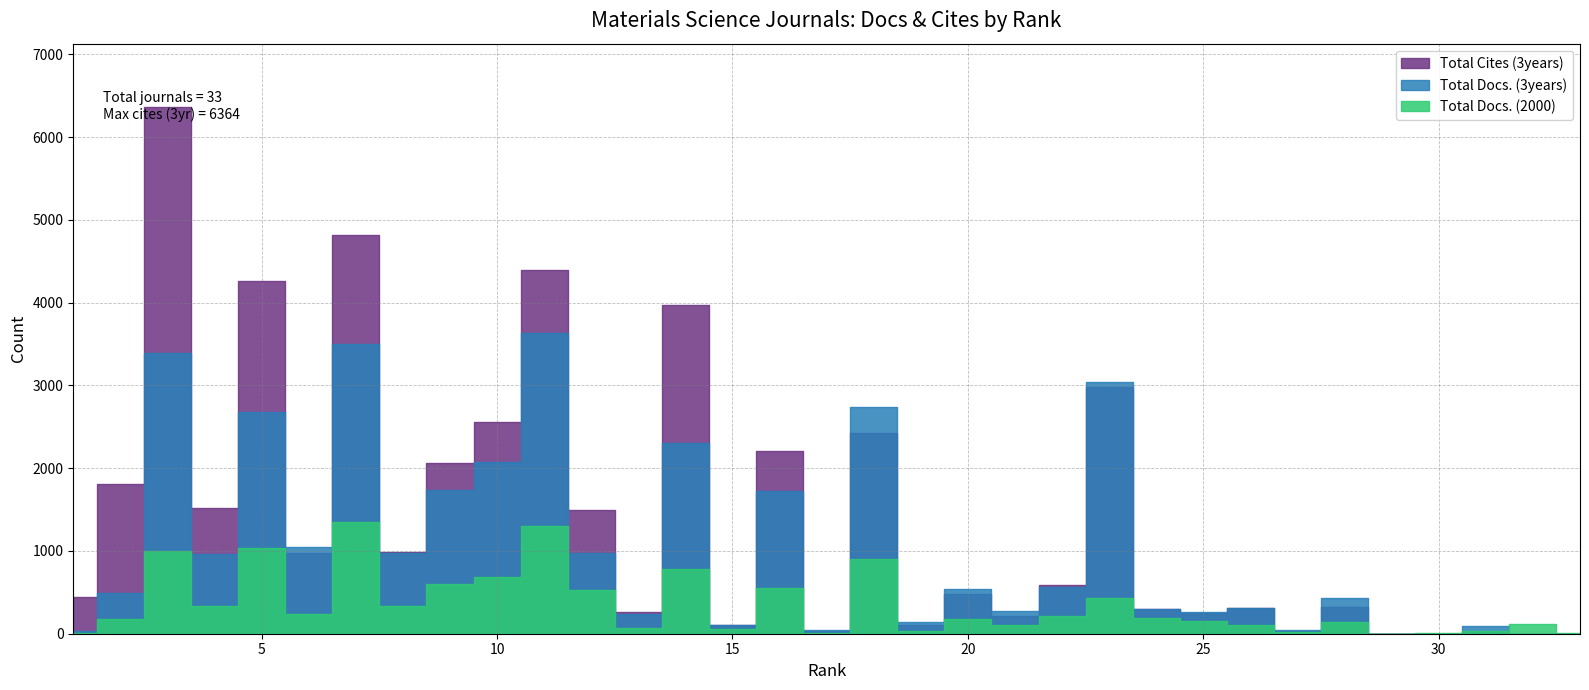

Reading right to left, extract all data points from this chart.

Total Docs. (2000): 8	114	32	6	0	140	17	111	158	190	427	216	109	178	35	901	10	552	54	778	75	529	1296	683	604	337	1345	239	1037	339	1005	178	11
Total Docs. (3years): 0	0	96	2	0	436	39	306	261	298	3043	563	269	544	138	2736	49	1719	102	2309	236	978	3627	2069	1740	972	3497	1045	2681	964	3396	497	35
Total Cites (3years): 0	0	23	2	0	322	35	312	251	295	2975	590	216	482	105	2422	37	2204	103	3967	258	1495	4399	2557	2059	991	4820	971	4259	1521	6364	1803	446